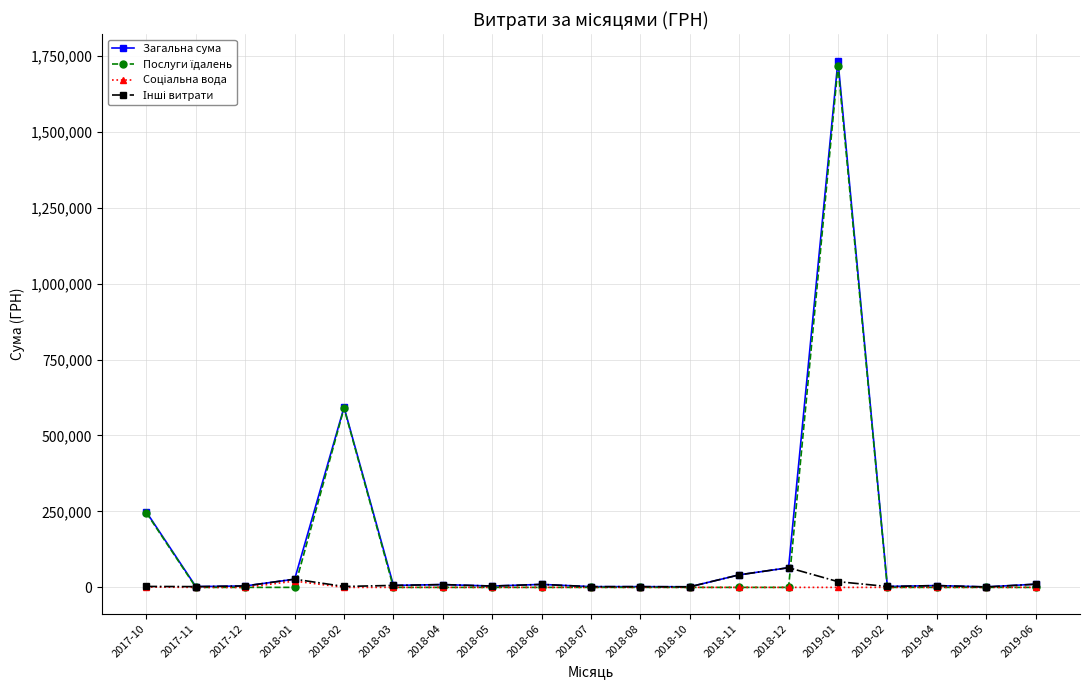

What is the greatest value displayed?

1733887.7